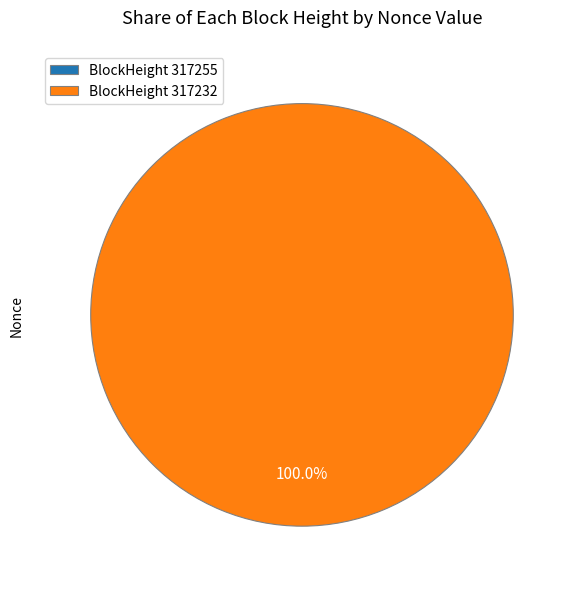

To the nearest percent, what is the difference between the largest and smallest slice percentages?

100%